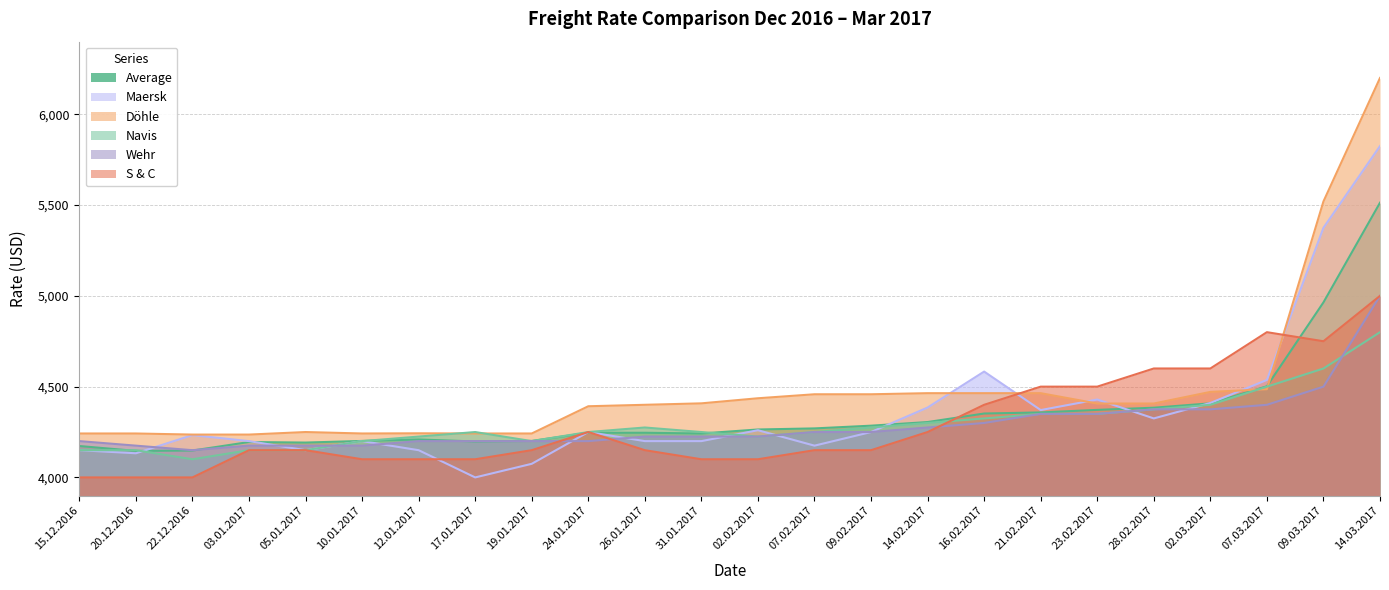

Reading left to right, what are all the values shown in this chart?

Average: 4173	4146	4148	4195	4192	4201	4209	4198	4201	4246	4246	4242	4264	4270	4285	4305	4352	4358	4372	4384	4408	4502	4964	5513
Maersk: 4150	4133	4233	4200	4150	4200	4150	4000	4075	4250	4200	4200	4260	4175	4250	4385	4583	4371	4429	4325	4410	4537	5375	5825
Döhle: 4242	4242	4236	4236	4250	4242	4243	4242	4242	4392	4400	4408	4436	4458	4458	4464	4464	4464	4407	4407	4471	4486	5520	6200
Navis: 4150	4150	4100	4150	4150	4200	4225	4250	4200	4250	4275	4250	4225	4250	4275	4300	4325	4350	4350	4375	4400	4500	4600	4800
Wehr: 4200	4175	4150	4175	4175	4175	4200	4200	4200	4200	4225	4225	4225	4250	4250	4275	4300	4350	4350	4375	4375	4400	4500	5000
S & C: 4000	4000	4000	4150	4150	4100	4100	4100	4150	4250	4150	4100	4100	4150	4150	4250	4400	4500	4500	4600	4600	4800	4750	5000